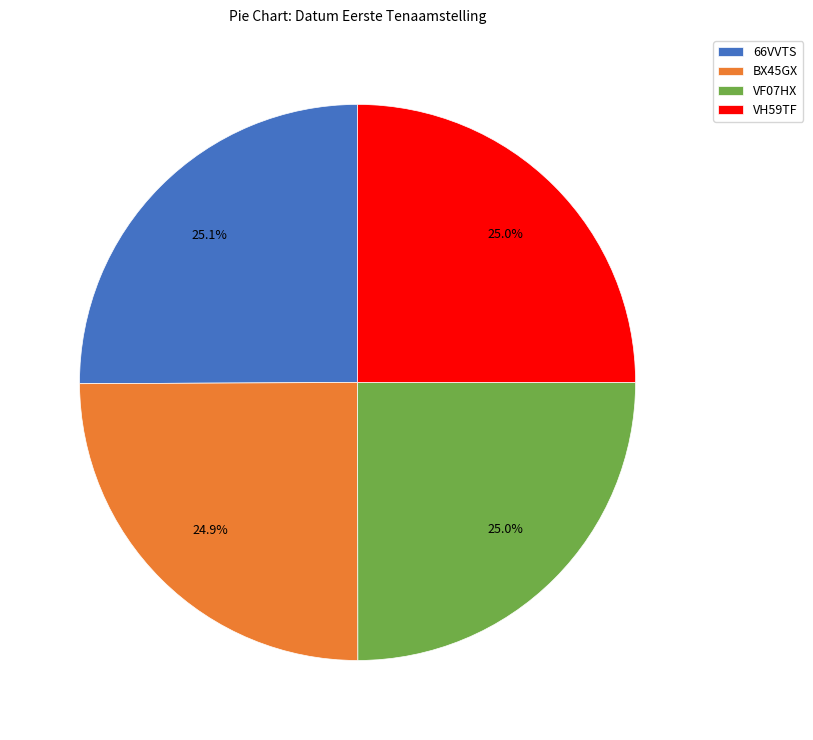

How much of the chart is everything except BX45GX?

75.1%